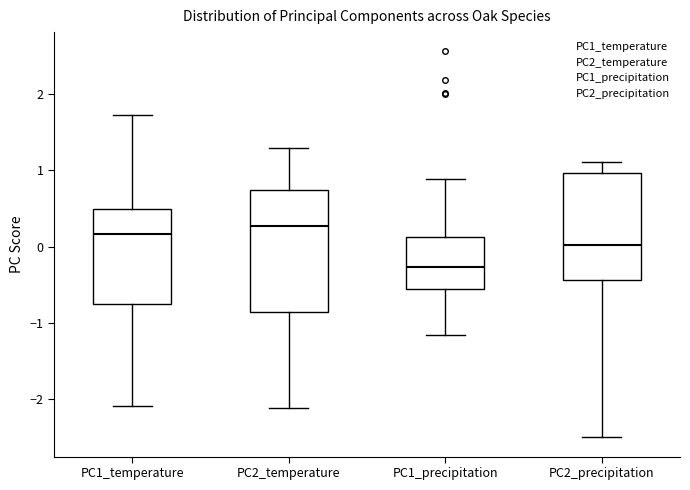

Reading left to right, transcribe this box plot: for each box, give where its median line is, the range the box spans, and where its two whiskers end, as read against the y-axis. The values are not printed on the chart, so give them approximately, as read against the axis.

PC1_temperature: median 0.2, box -0.7 to 0.5, whiskers -2.1 to 1.7
PC2_temperature: median 0.3, box -0.9 to 0.7, whiskers -2.1 to 1.3
PC1_precipitation: median -0.3, box -0.6 to 0.1, whiskers -1.2 to 0.9
PC2_precipitation: median 0.0, box -0.4 to 1.0, whiskers -2.5 to 1.1